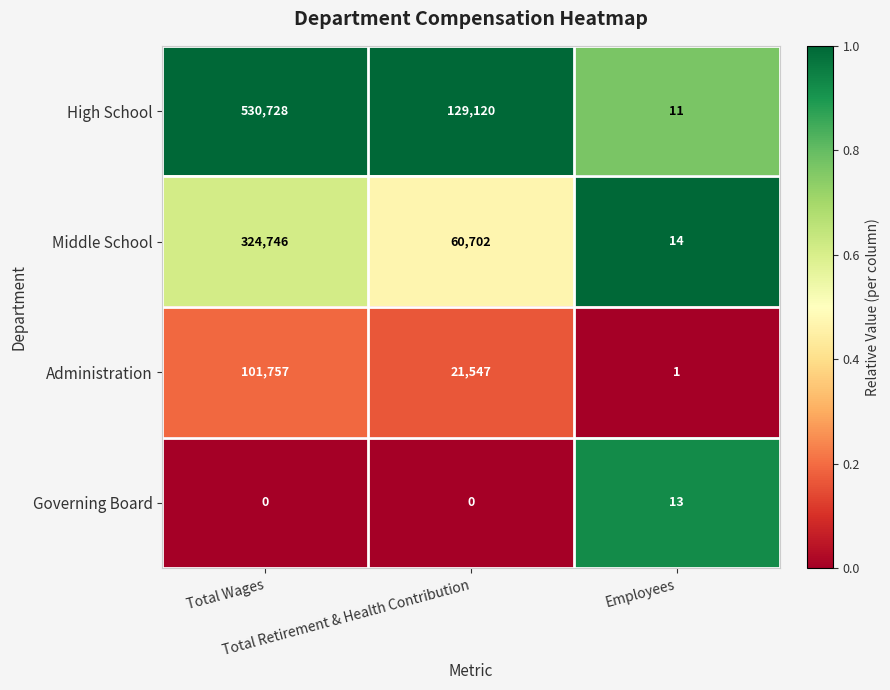

What is the sum of all High School values?

659859